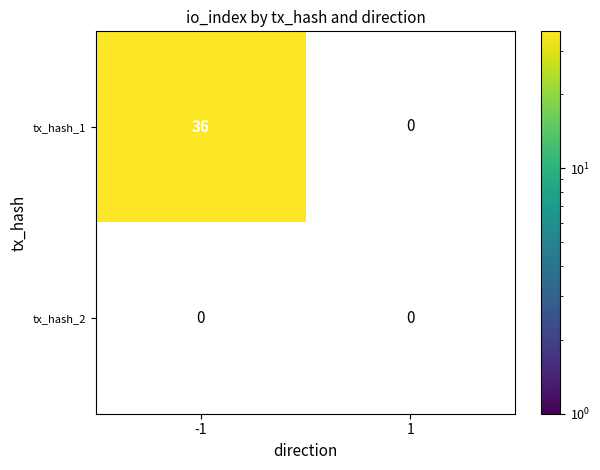

True or false: tx_hash_1 has a value of 53 at -1.

False